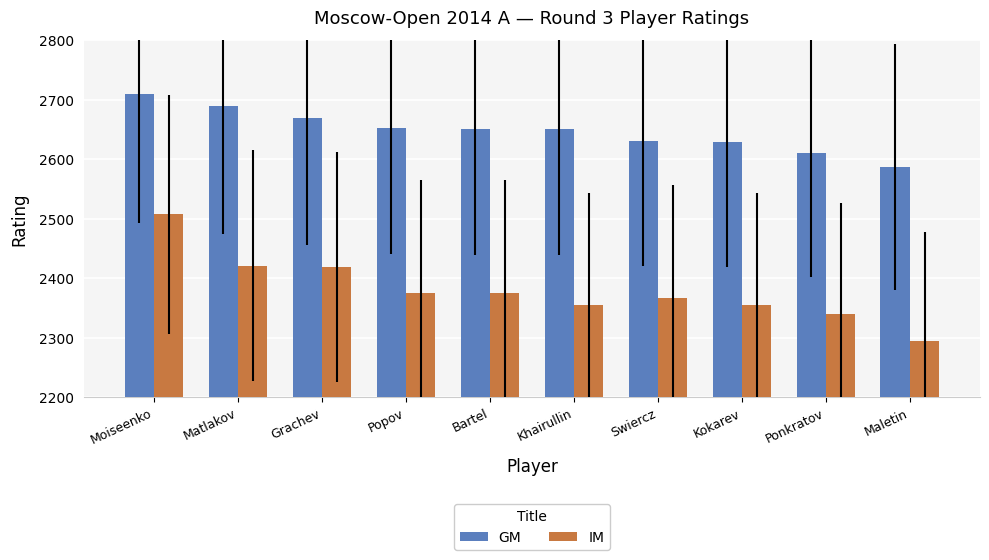

Rank the series by their average value, from lowest to highest.

IM, GM